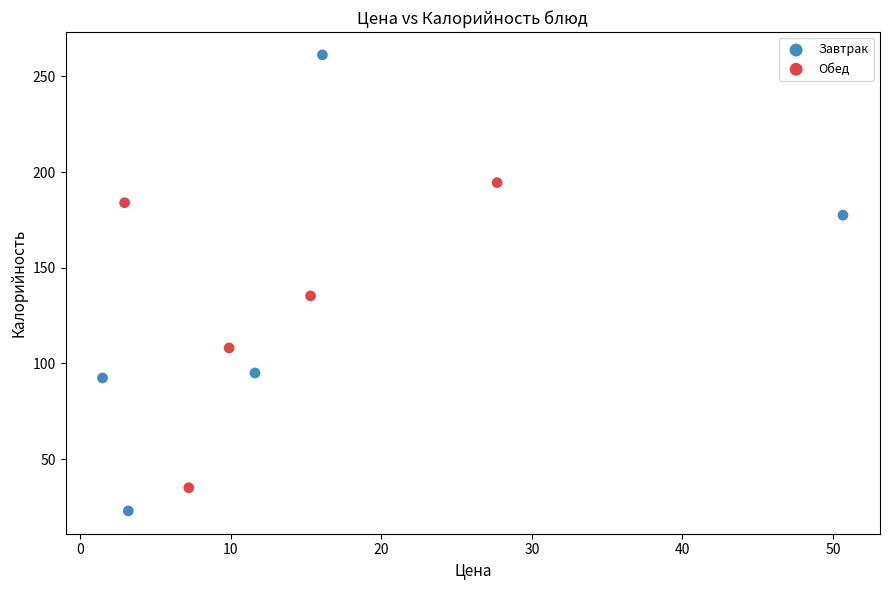

Which series contains the highest Y value?

Завтрак